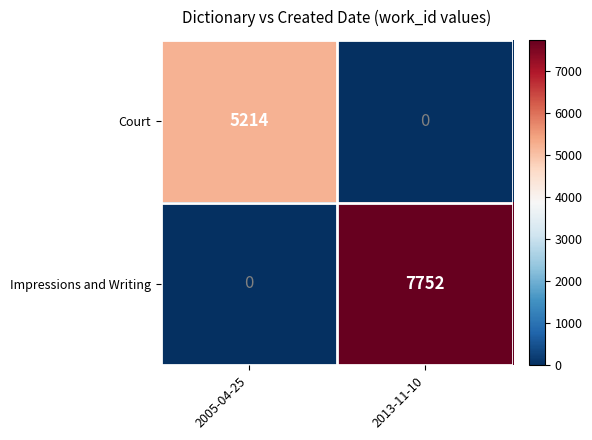

The value of Court at 2013-11-10 is -3587. True or false?

False